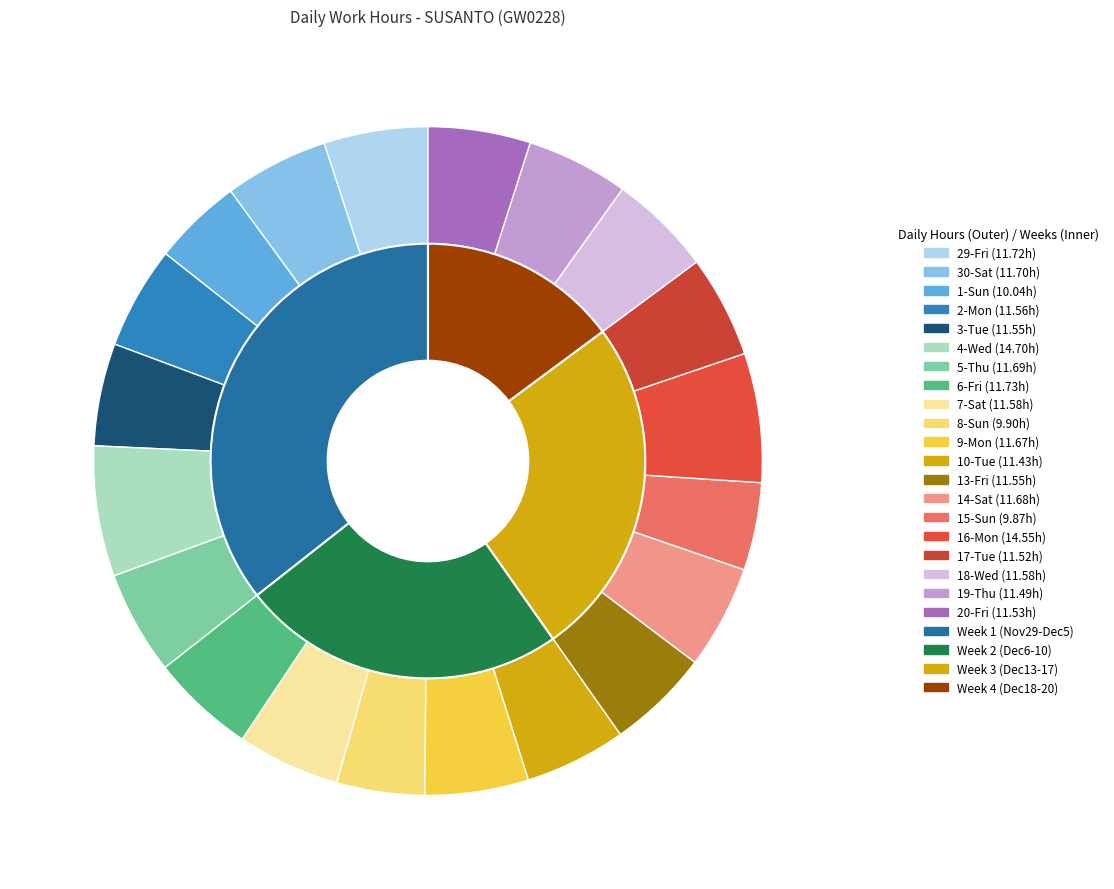

What is the smallest slice in the pie chart?

15-Sun